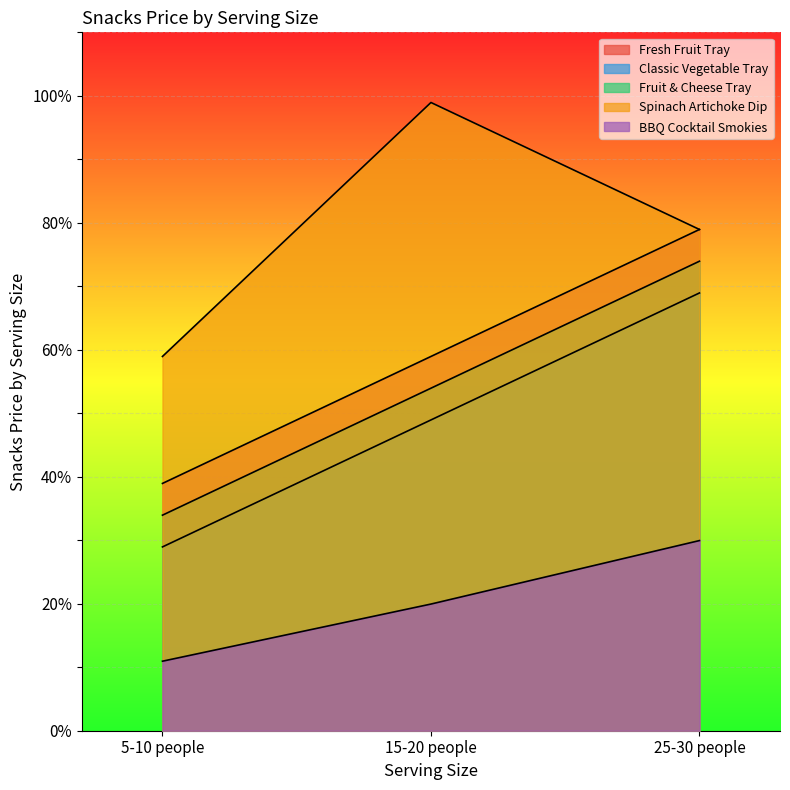

List the series in order of their peak value, lowest first.

BBQ Cocktail Smokies, Classic Vegetable Tray, Fruit & Cheese Tray, Fresh Fruit Tray, Spinach Artichoke Dip